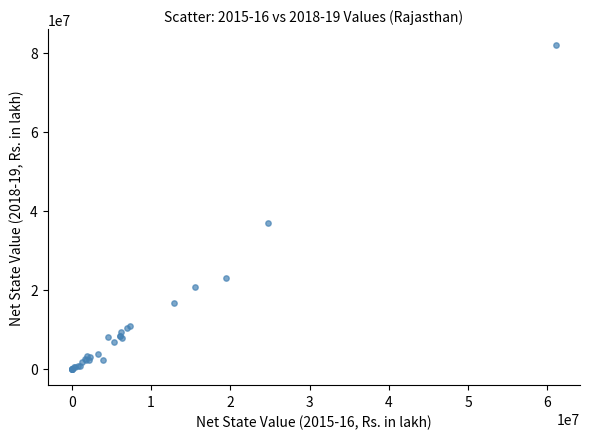

What Y value in the scatter plot is closest to 40959243?

36911254.3